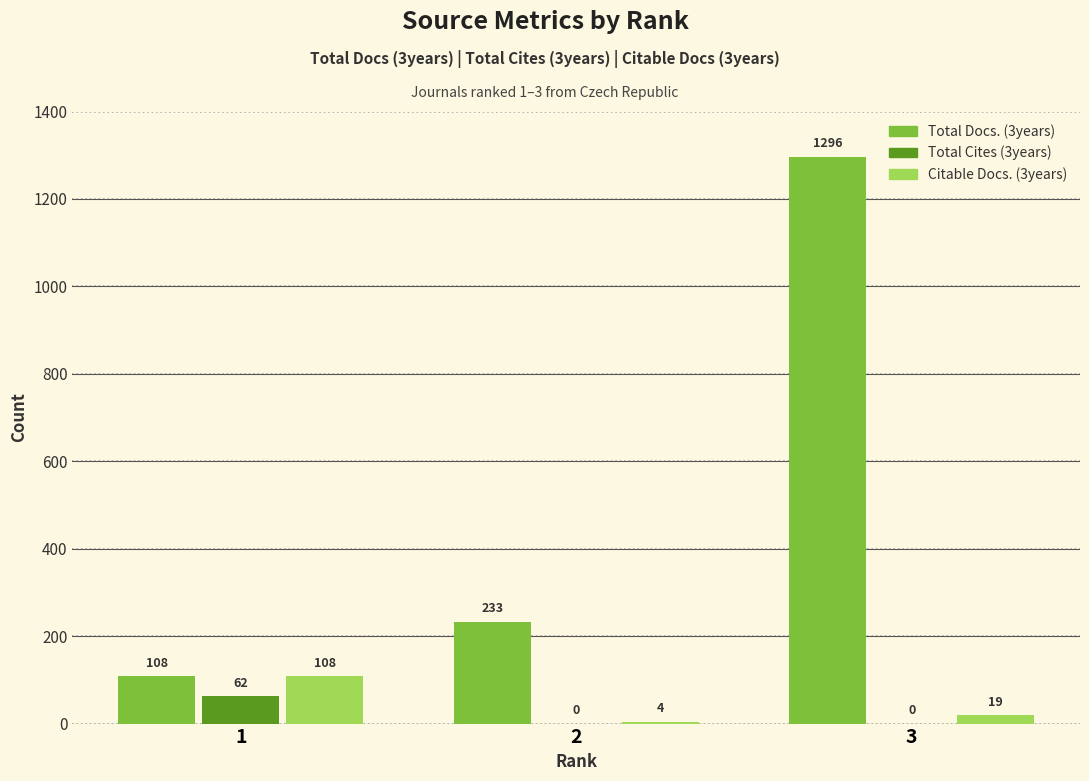

What is the sum of all Citable Docs. (3years) values?

131